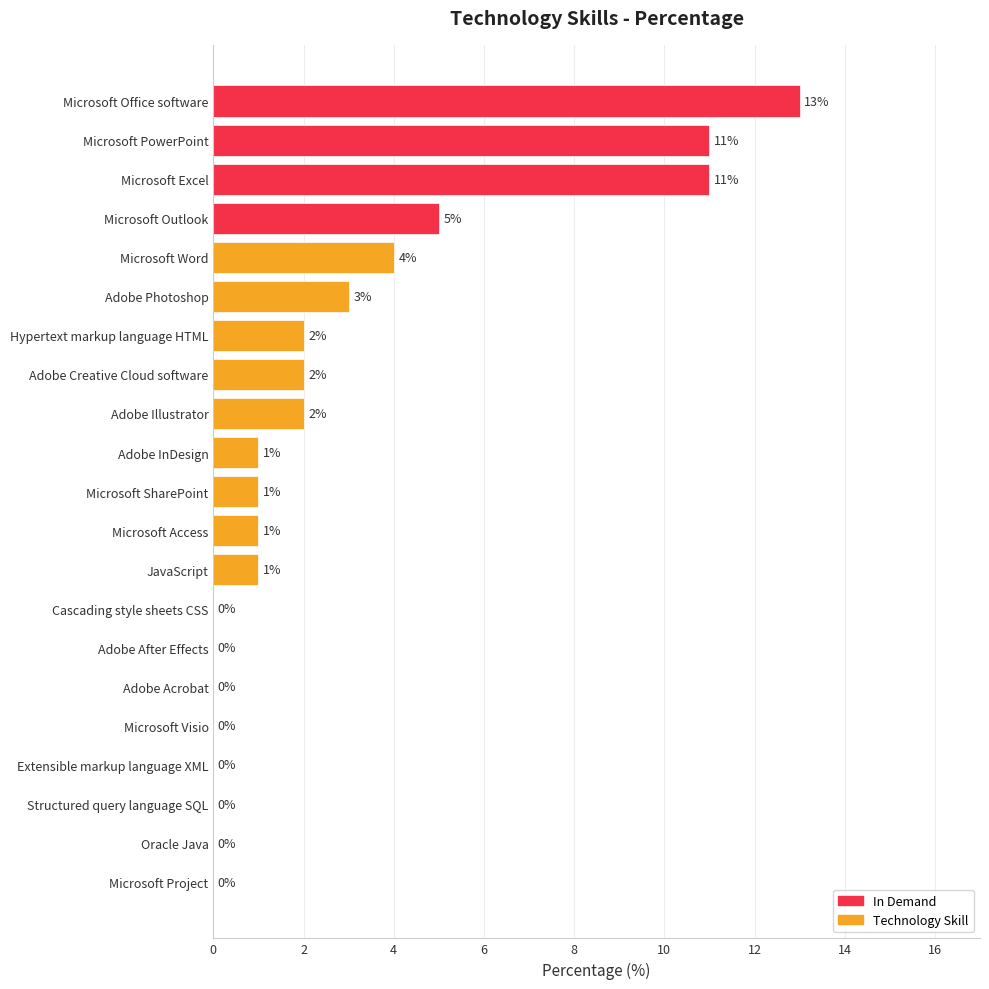

How many data points does each series have?

21